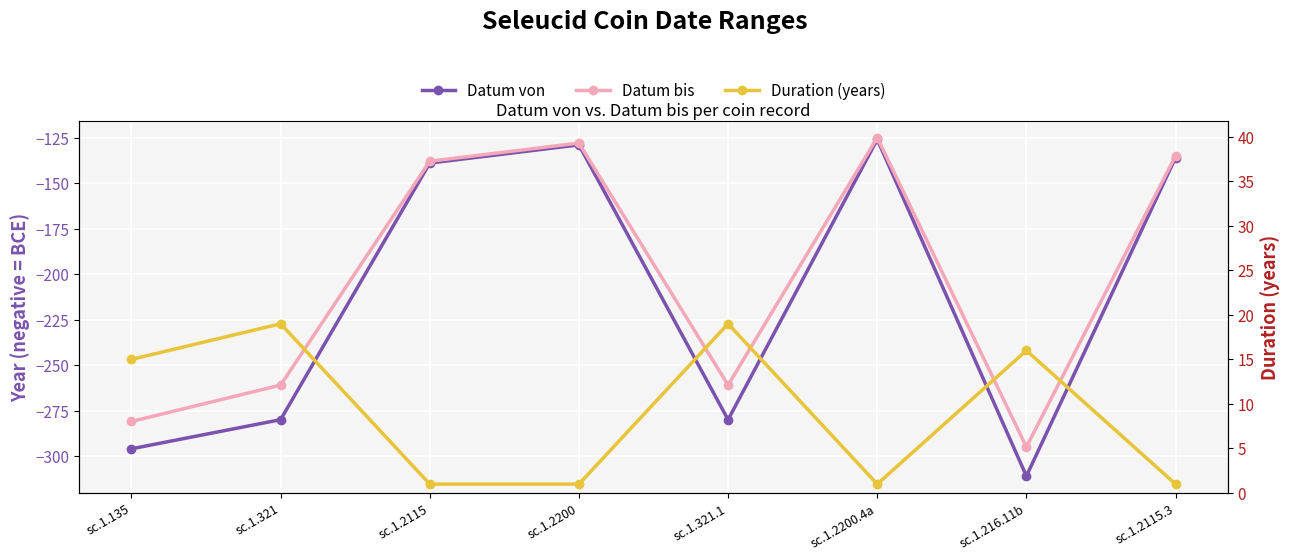

What is the lowest value of the Datum von series?

-311